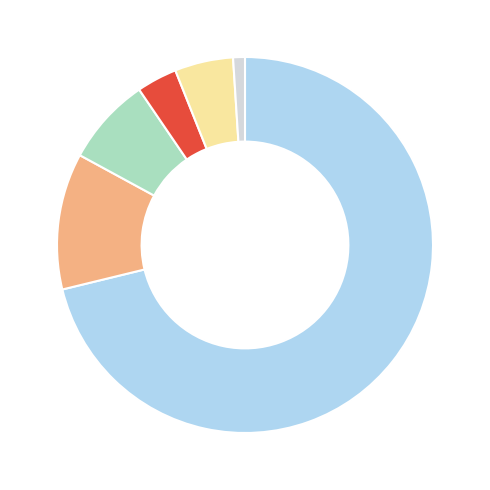

Is there any slice that represents more than half of the pie?

Yes